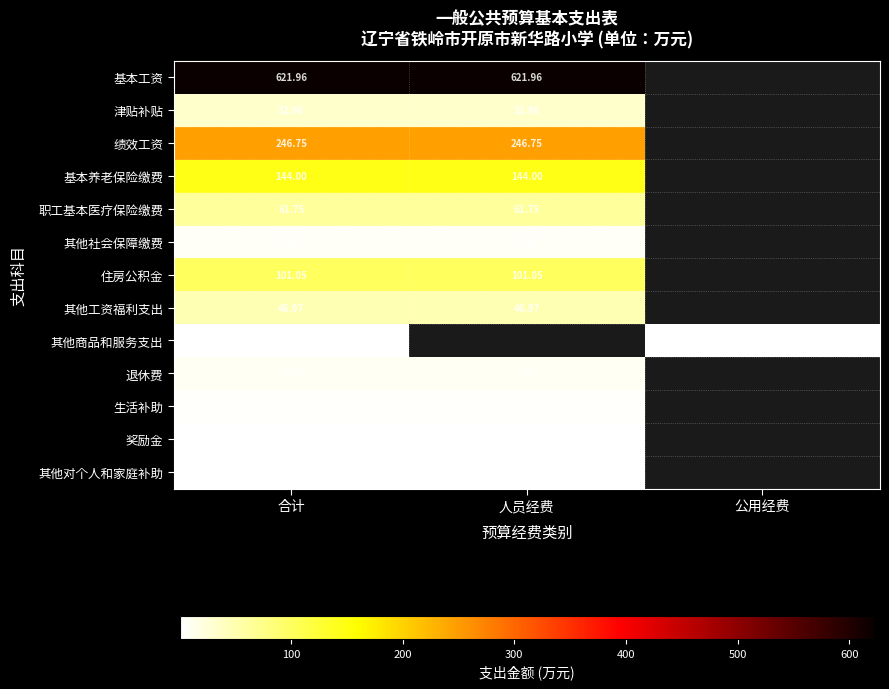

Rank the series at 合计 from lowest to highest value.

奖励金, 其他对个人和家庭补助, 其他商品和服务支出, 生活补助, 其他社会保障缴费, 退休费, 津贴补贴, 其他工资福利支出, 职工基本医疗保险缴费, 住房公积金, 基本养老保险缴费, 绩效工资, 基本工资